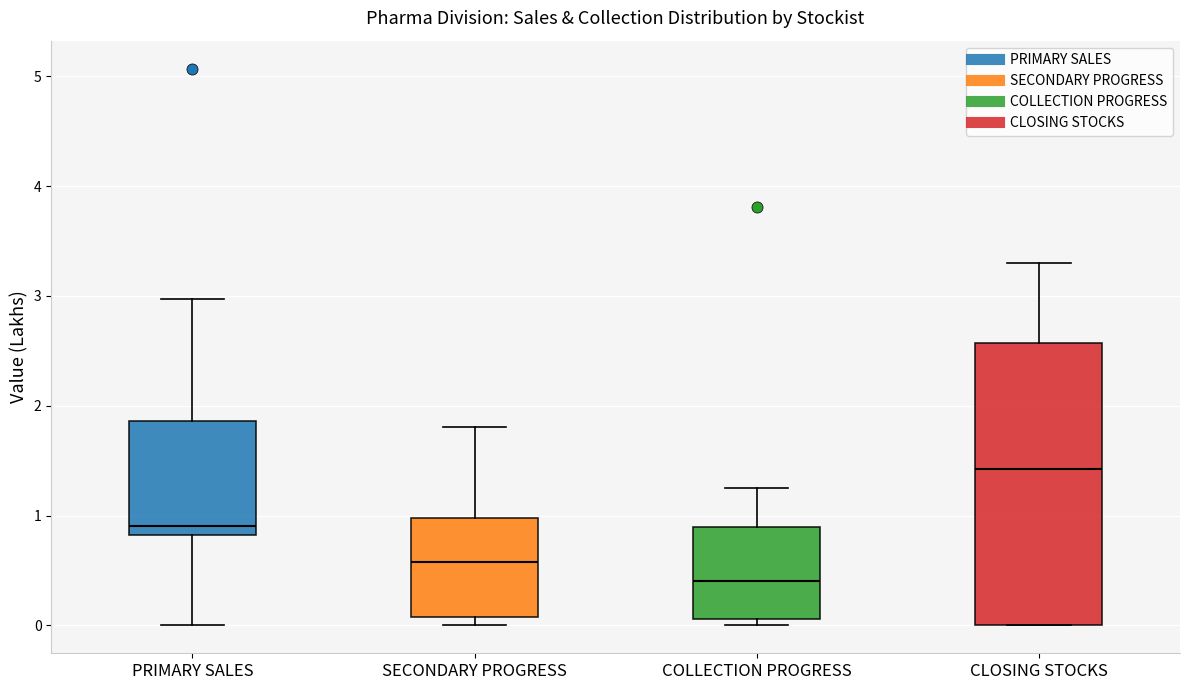

Reading left to right, read every box against the y-axis: the position of its median line, the range the box covers, and the ends of its whiskers. The values are not printed on the chart, so give them approximately, as read against the axis.

PRIMARY SALES: median 0.9, box 0.8 to 1.9, whiskers 0.0 to 3.0
SECONDARY PROGRESS: median 0.6, box 0.1 to 1.0, whiskers 0.0 to 1.8
COLLECTION PROGRESS: median 0.4, box 0.1 to 0.9, whiskers 0.0 to 1.3
CLOSING STOCKS: median 1.4, box 0.0 to 2.6, whiskers 0.0 to 3.3